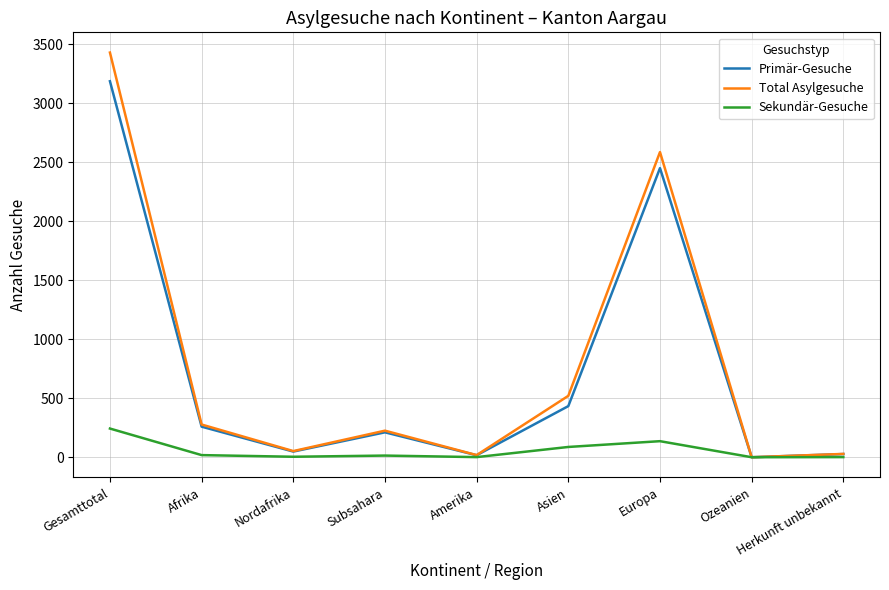

Where does the Total Asylgesuche series first go above 225?

Gesamttotal